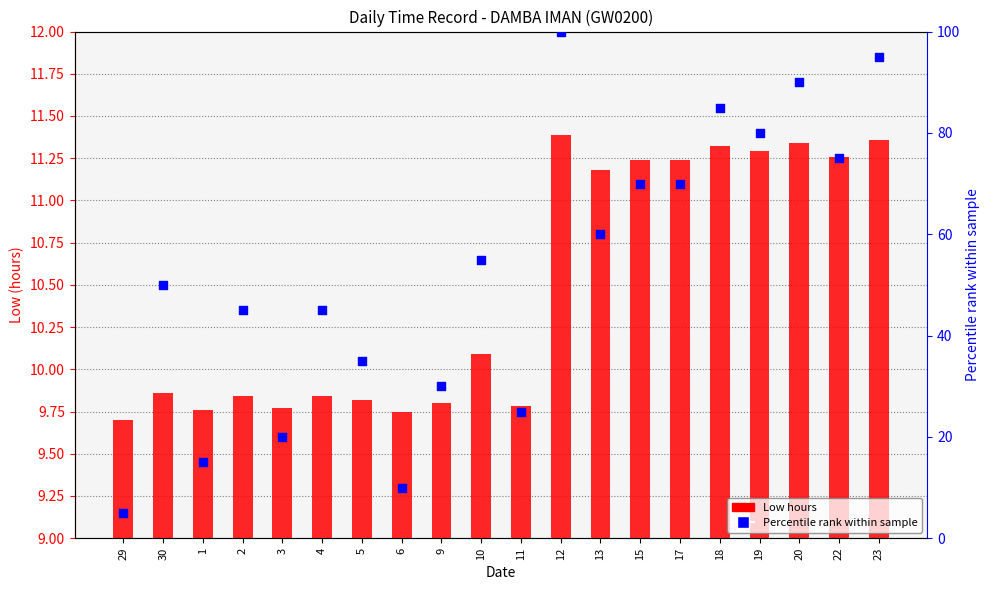

What are all the series names shown in the legend?

Low hours, Percentile rank within sample